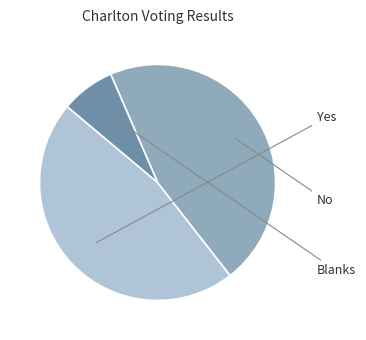

Is there a majority slice in this chart?

No